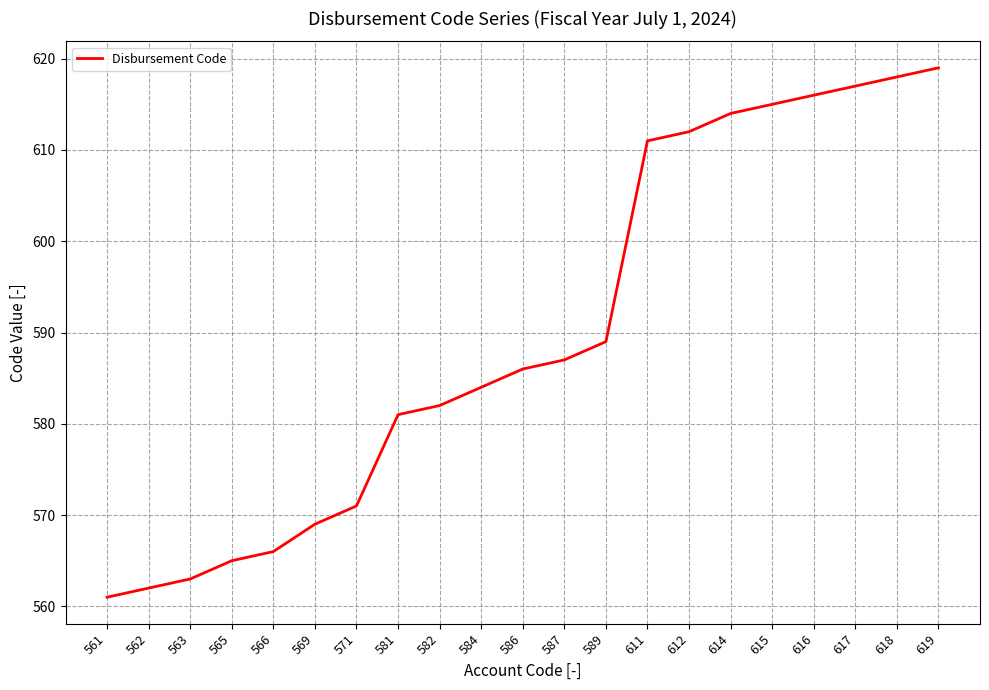

Is it true that the value at 614 is 323?

False